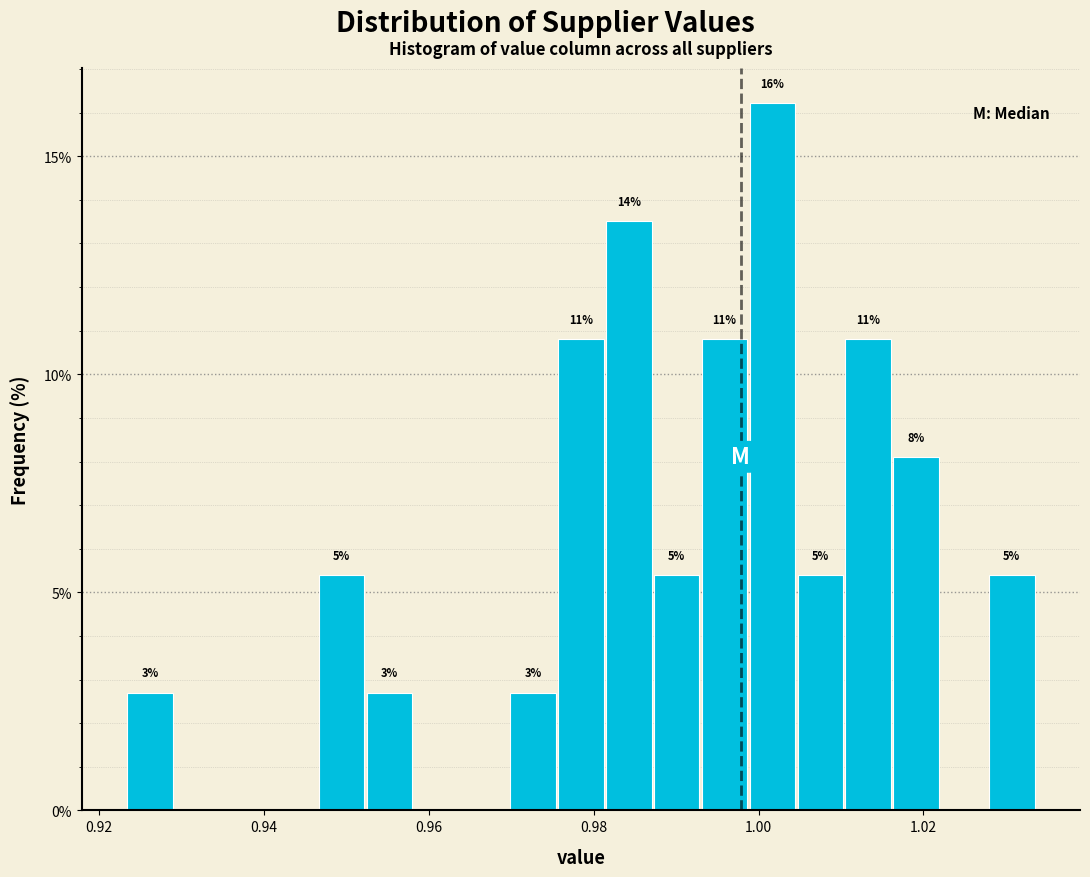

Read against the x-axis, roughly where is the centre of the tallest bar?

1.002